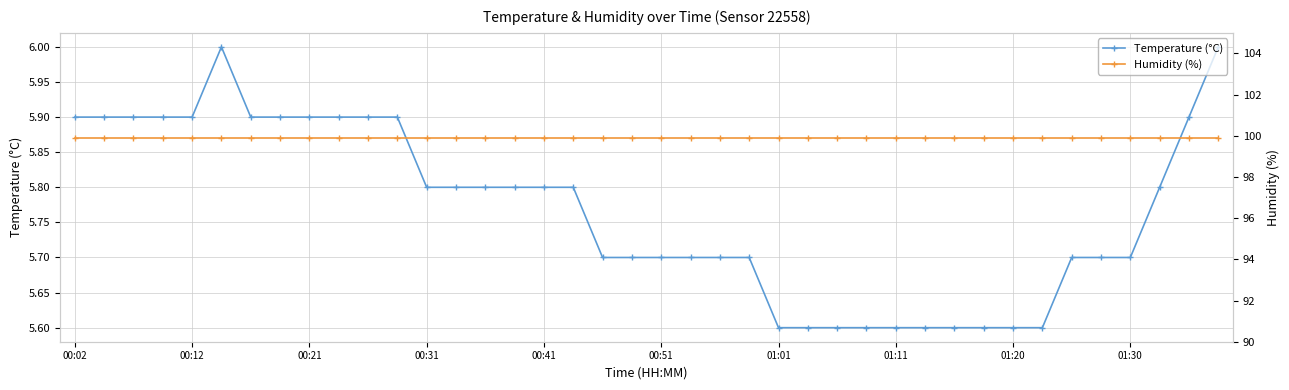

How many categories are shown in the chart?

40